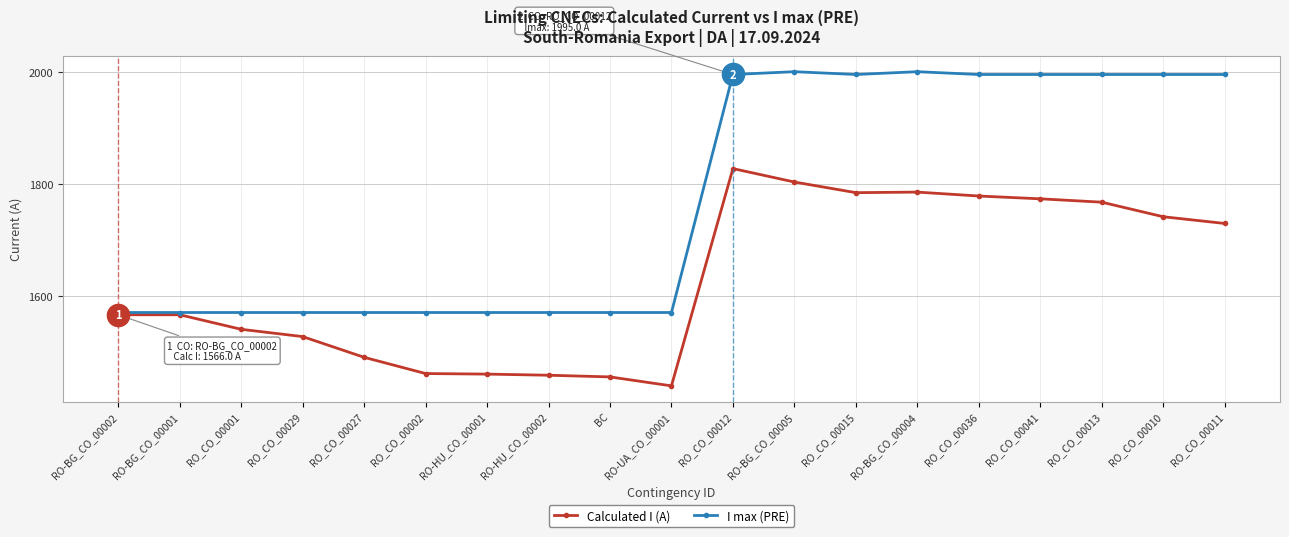

Is it true that Calculated I (A) equals 1234 at RO_CO_00015?

False